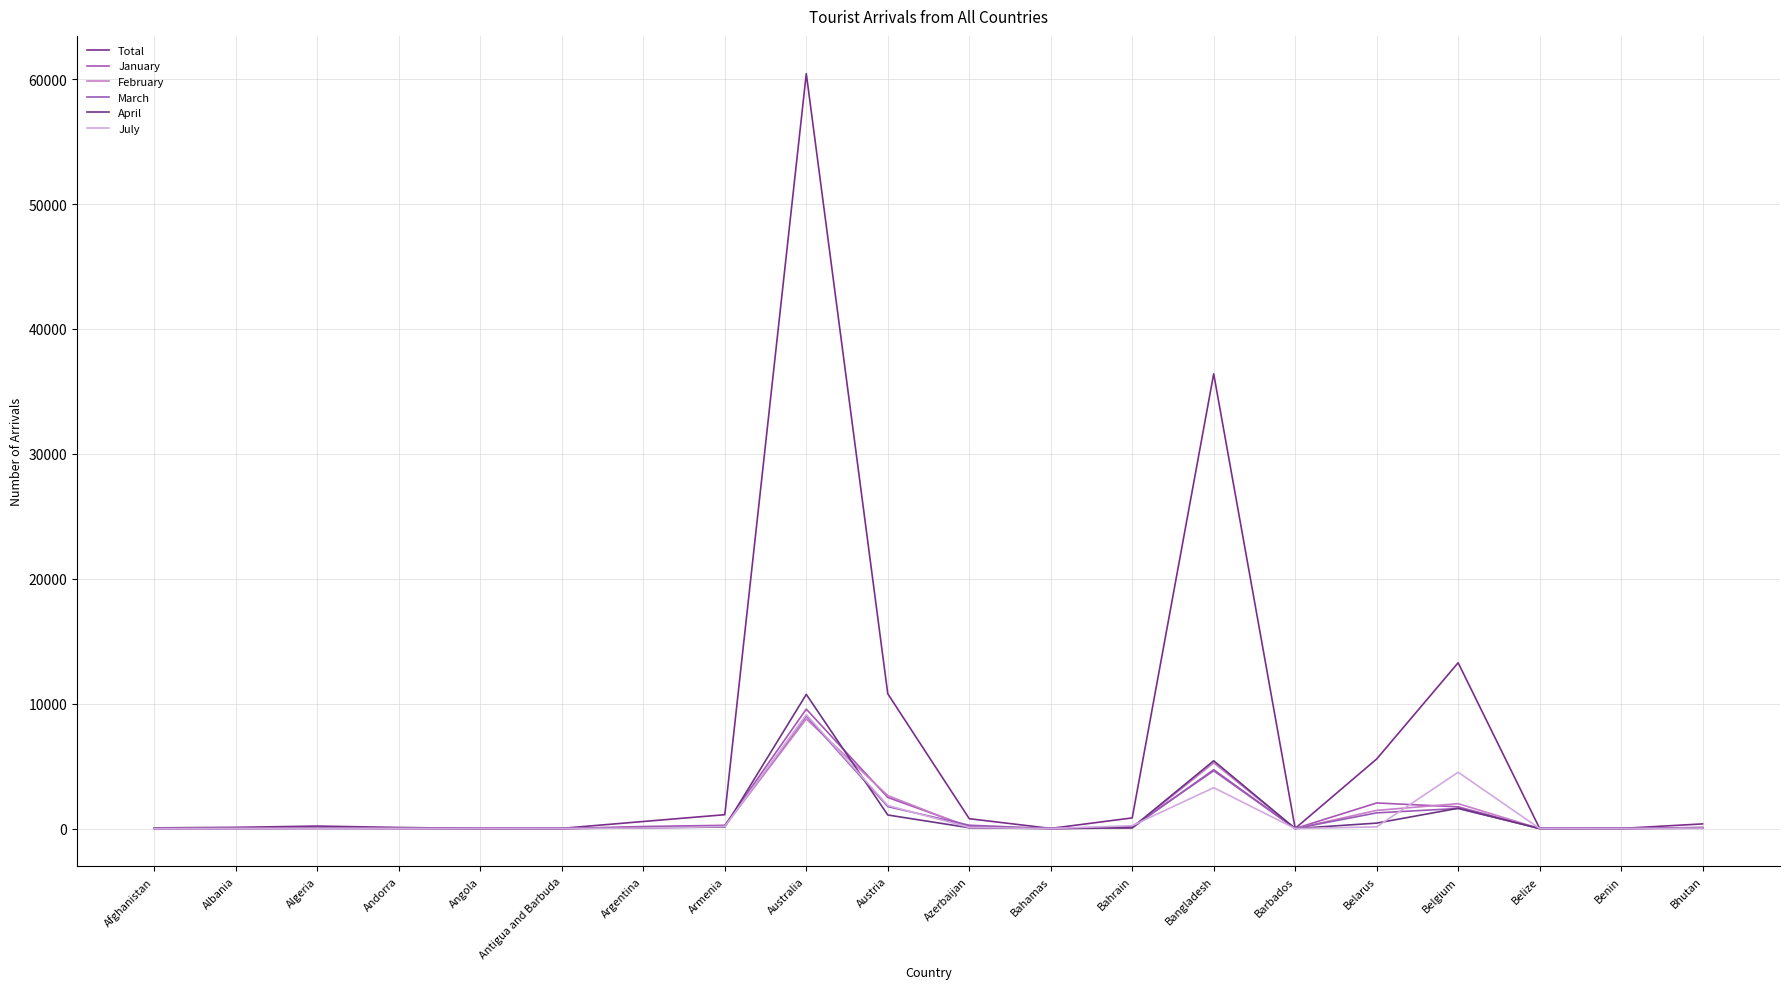

Which series has the widest spread of values?

Total